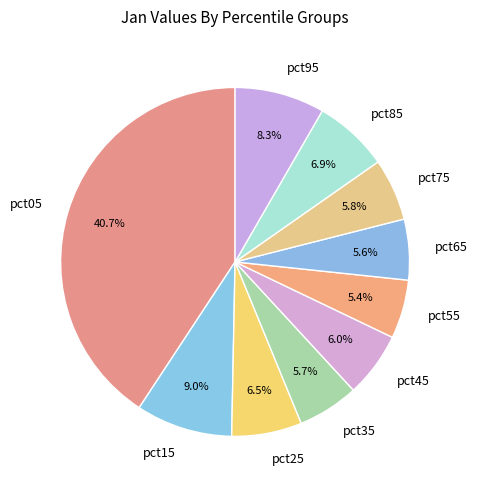

To the nearest percent, what portion does pct05 represent?

41%